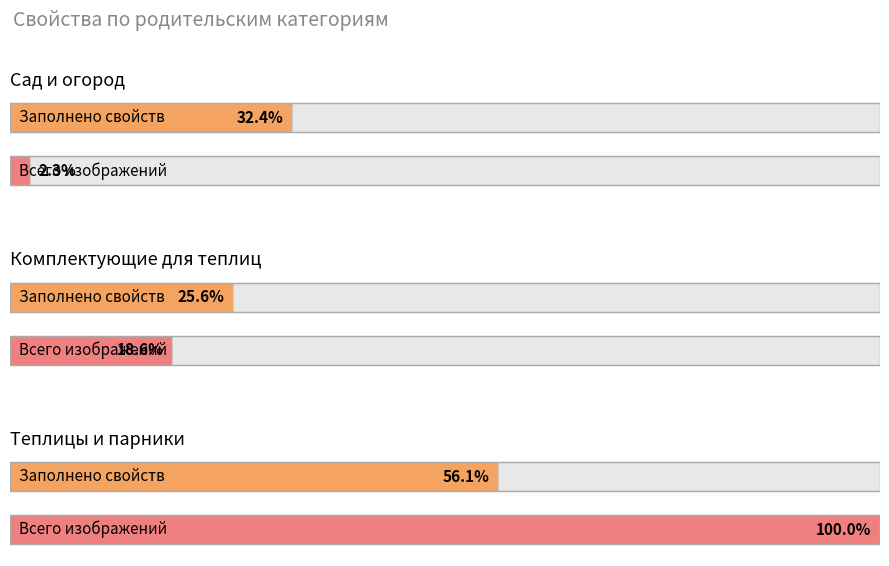

At which label is Всего свойств closest to 45?

Теплицы и парники